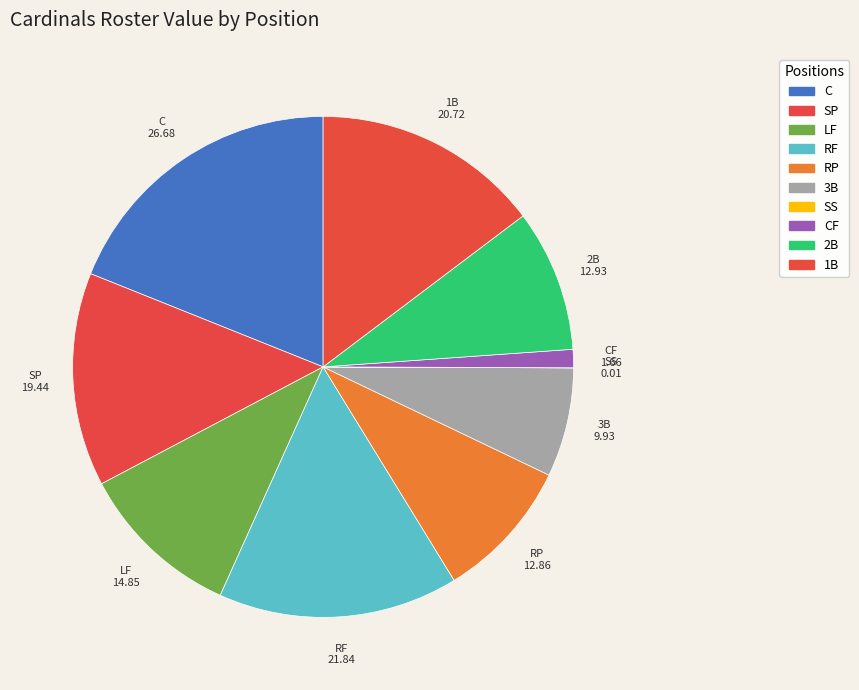

How many slices are in this pie chart?

10